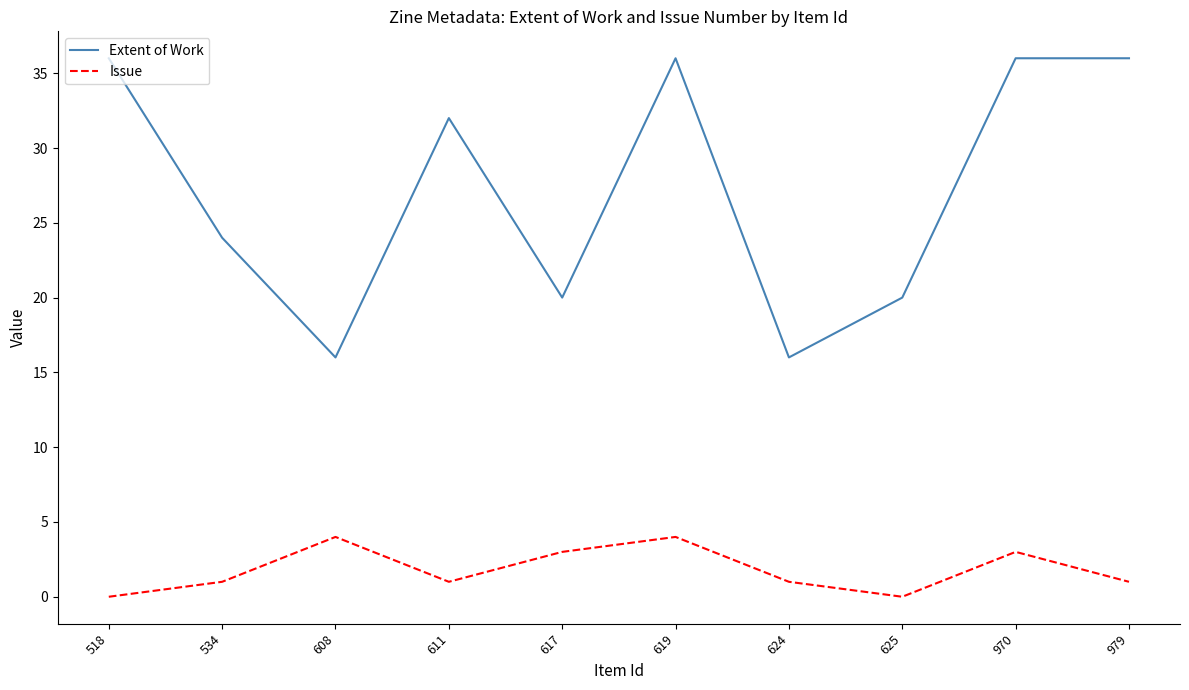

How many lines are shown in the chart?

2